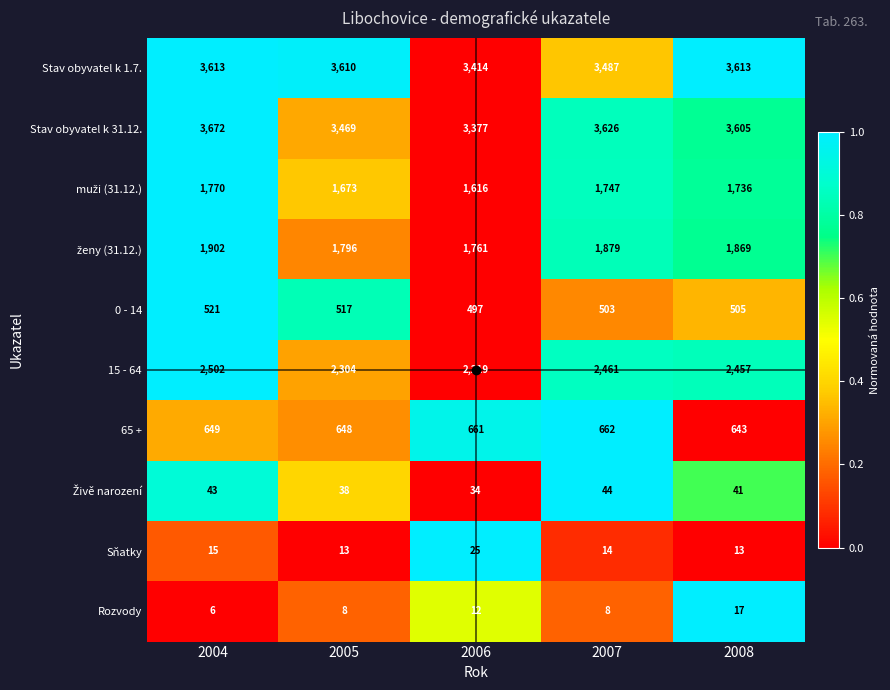

At which label does Sňatky reach its peak?

2006